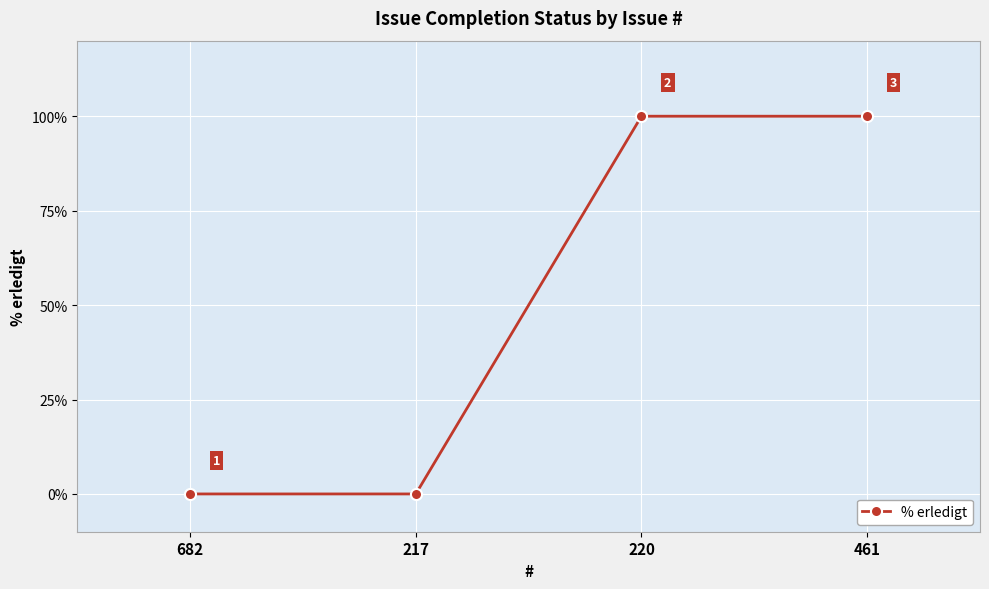

Does the chart display data point markers on the line(s)?

Yes